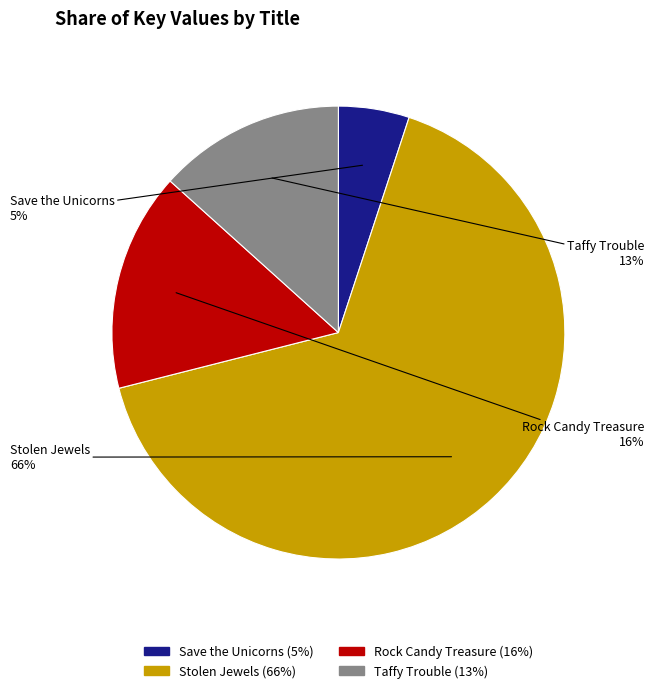

Count the number of slices in the pie.

4